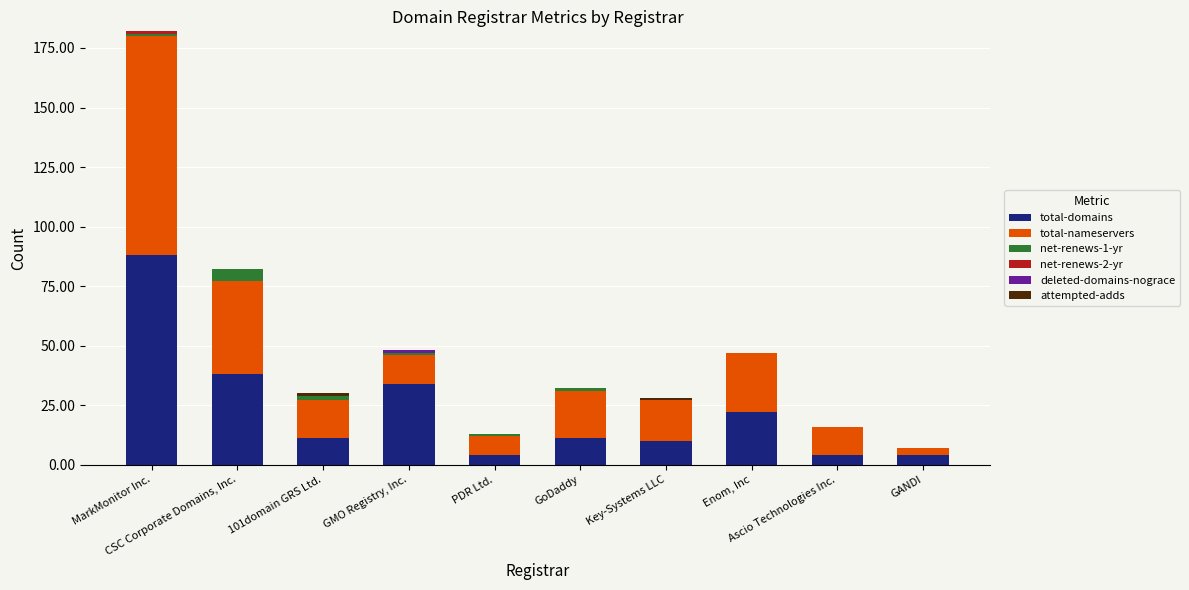

Count the number of categories in the chart.

10